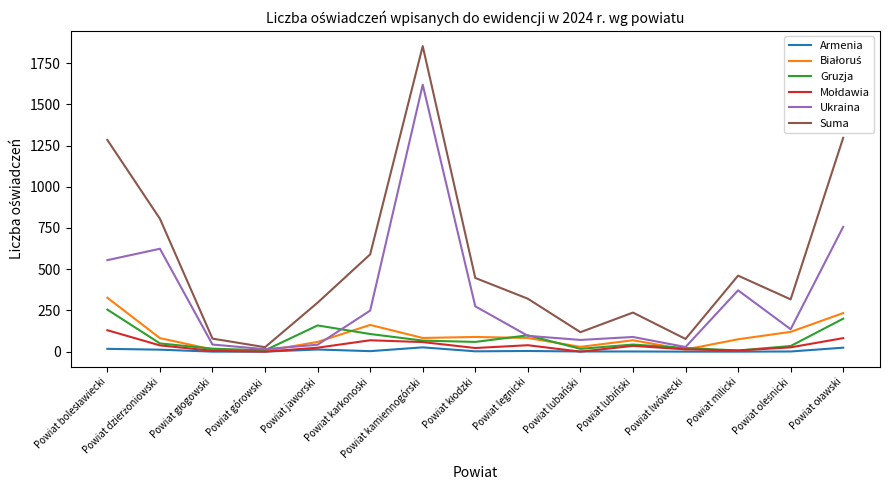

Is it true that Armenia equals 0 at Powiat górowski?

True